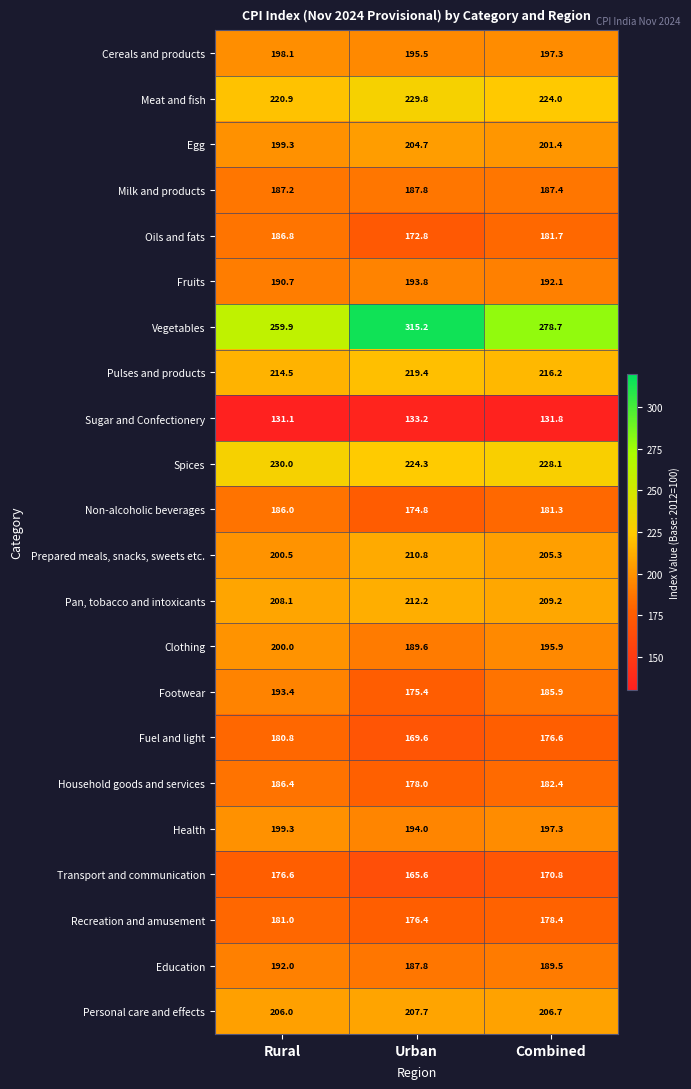

Which series has the widest spread of values?

Vegetables